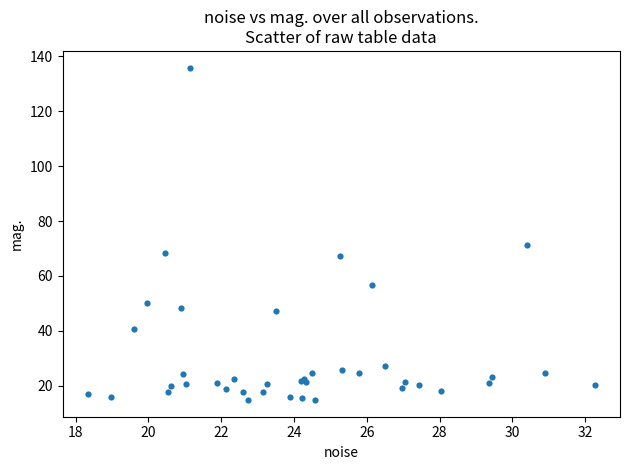

What Y value in the scatter plot is closest to 75?

71.3